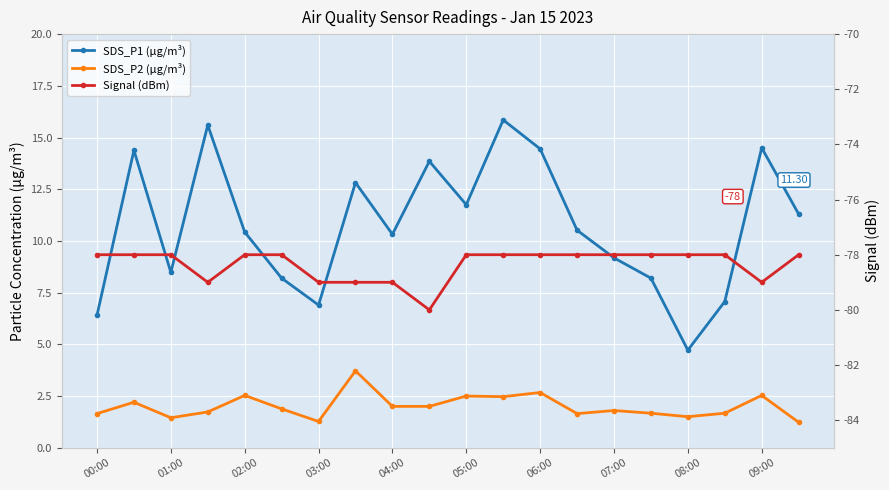

At how many categories does at least one series exceed -38?

20